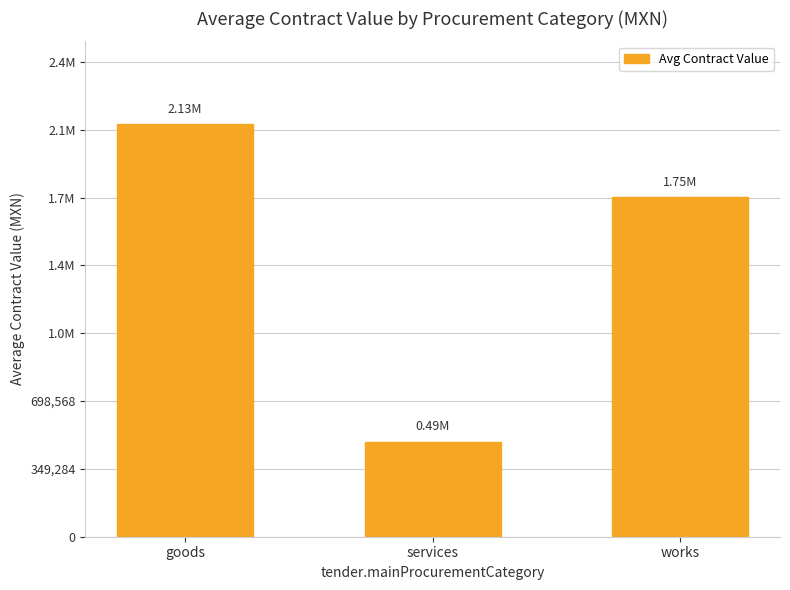

Are the bars horizontal?

No